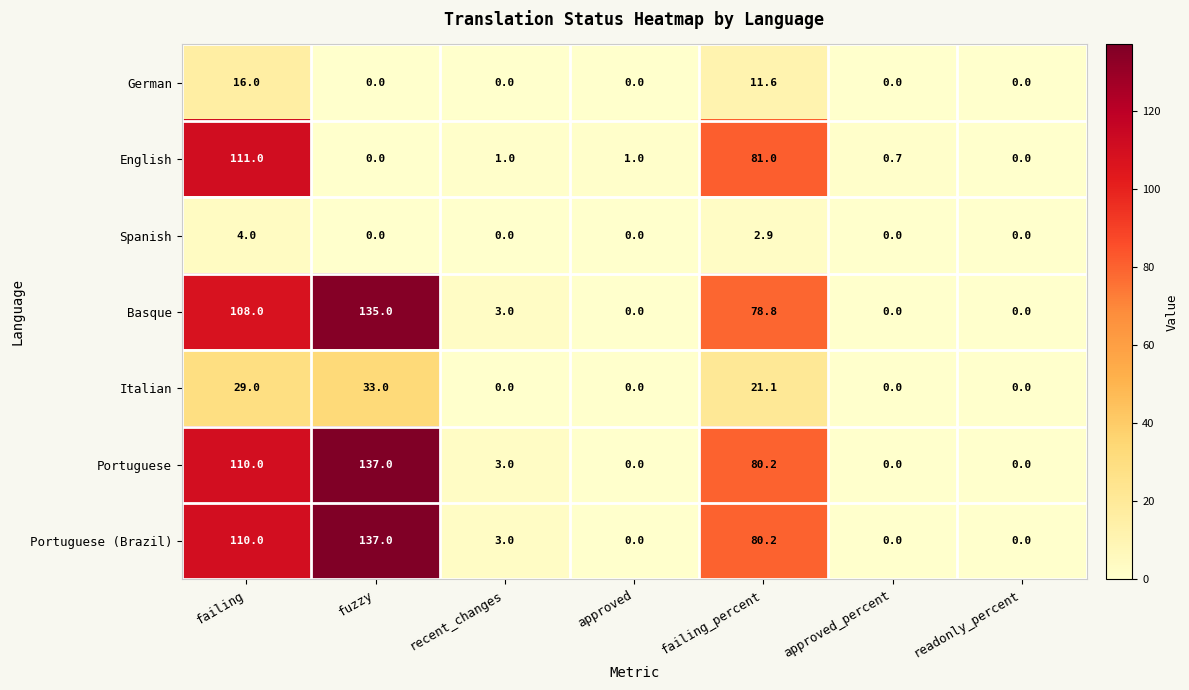

What is the difference between the maximum and second lowest values in the Spanish series?

4.0